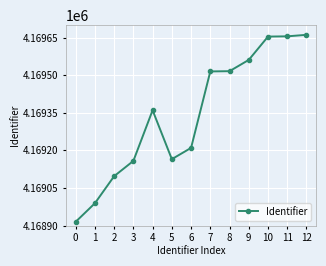

What is the change in value from 6 to 12?

+451